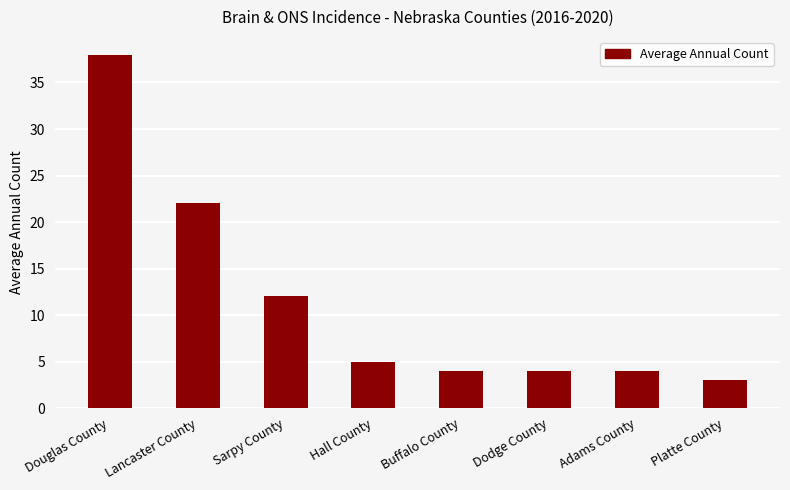

What is the average value?

12